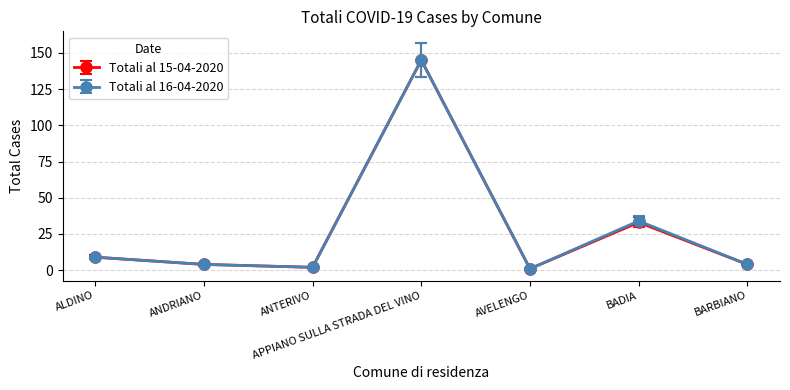

At which label is Totali al 15-04-2020 closest to 73?

BADIA